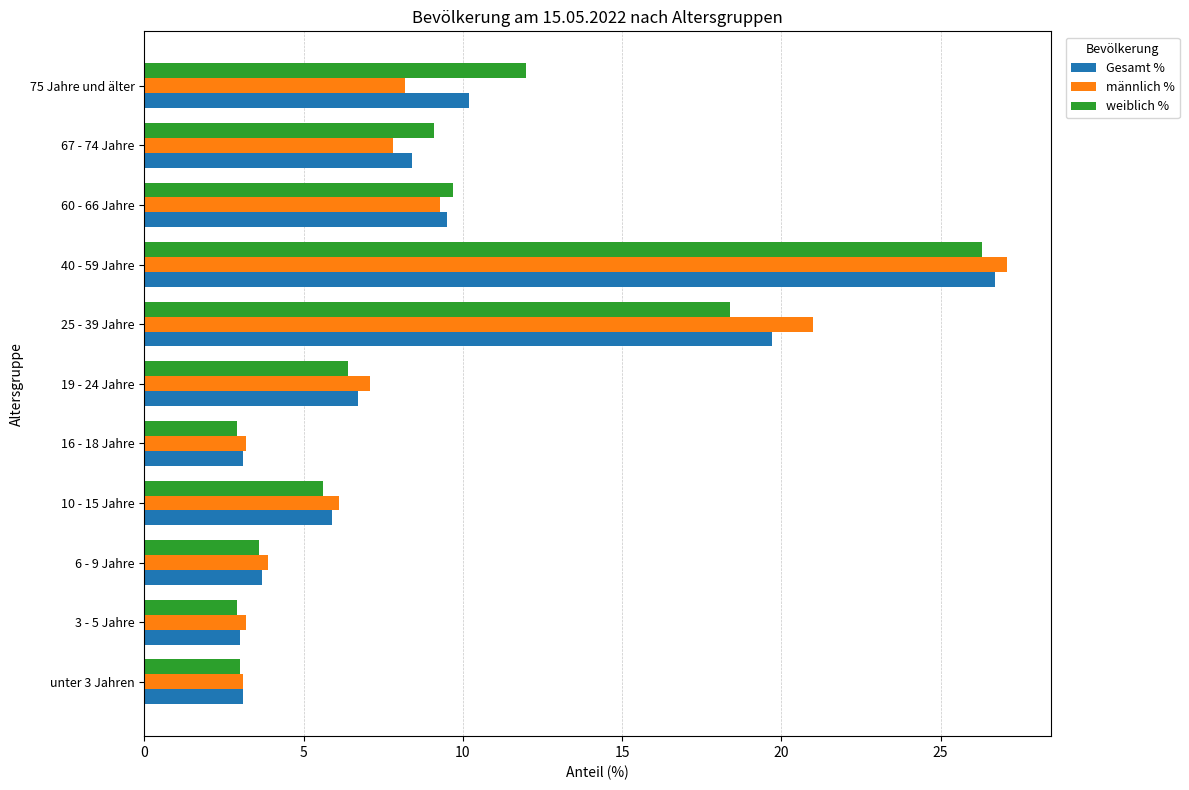

Is it true that männlich % equals 13.5 at 60 - 66 Jahre?

False